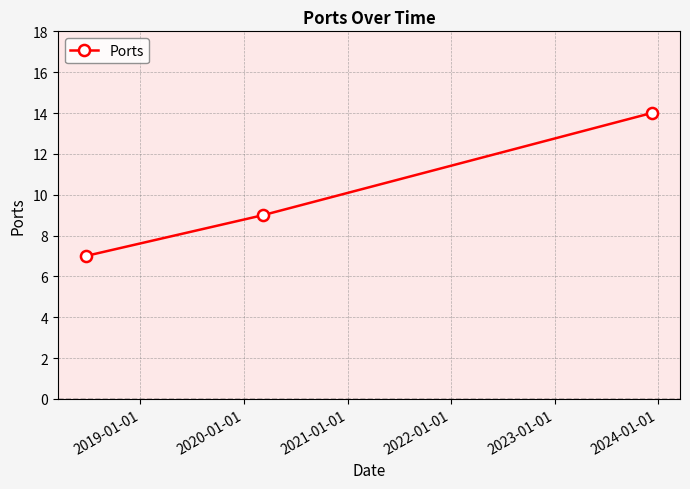

What is the average value?

10